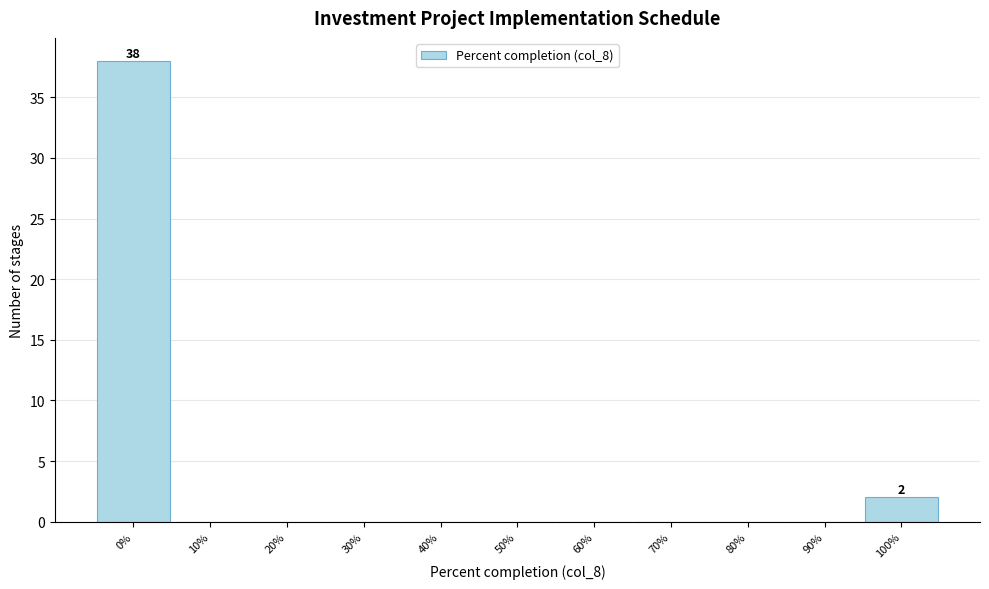

Over which range of the x-axis is the bar tallest?

-5 to 5